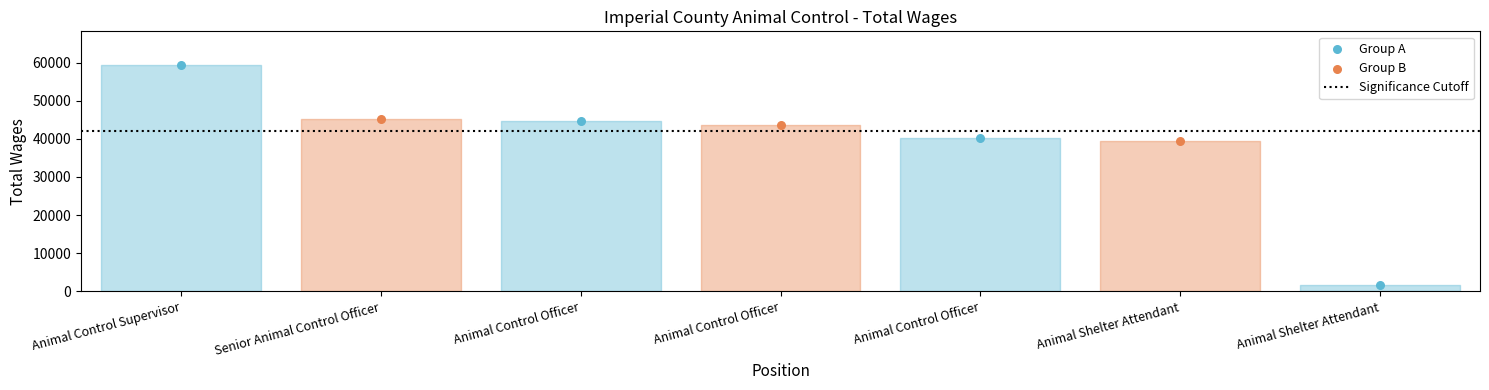

Which series has the widest spread of Y values?

Group A